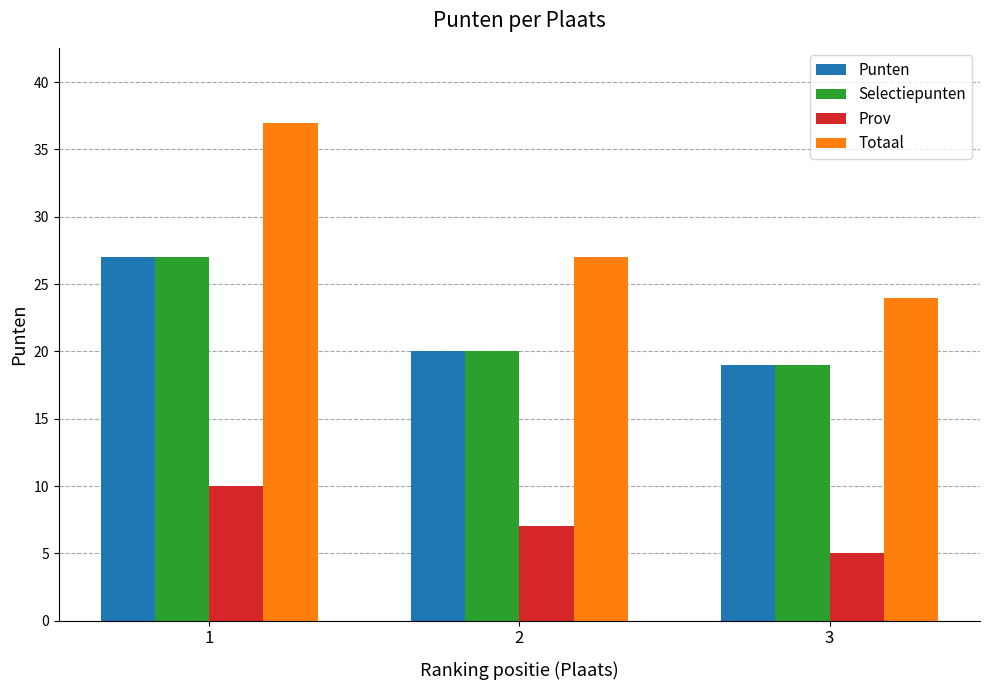

How many series are shown in this chart?

4